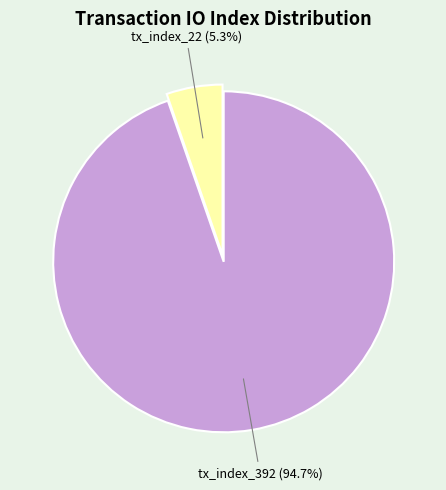

Which slice is the smallest?

tx_index_22